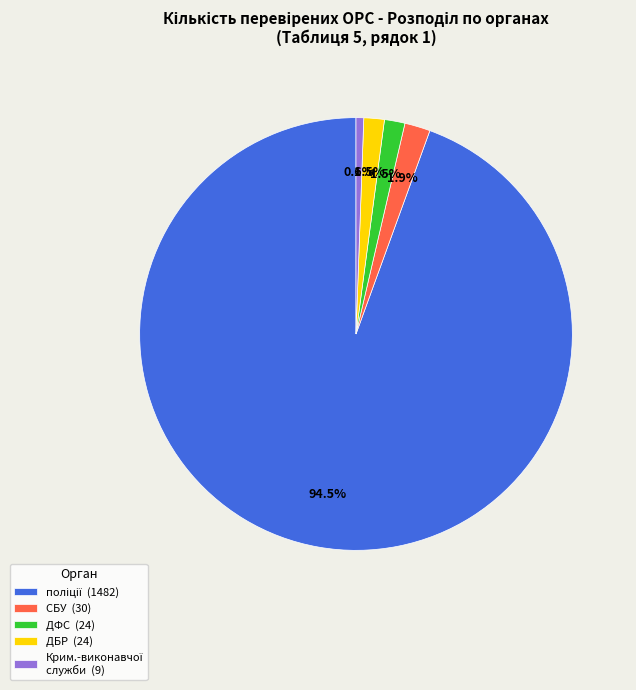

To the nearest percent, what is the average slice percentage?

20%